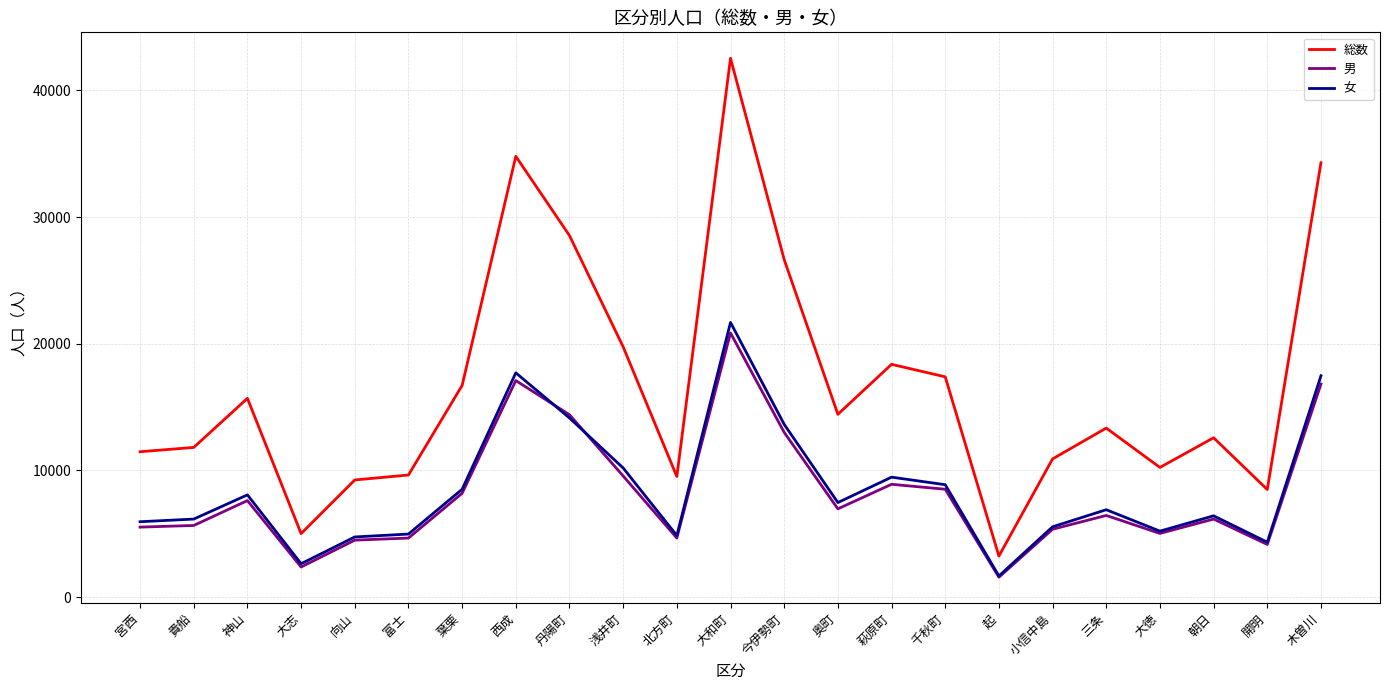

Where is the first local maximum for 総数?

神山